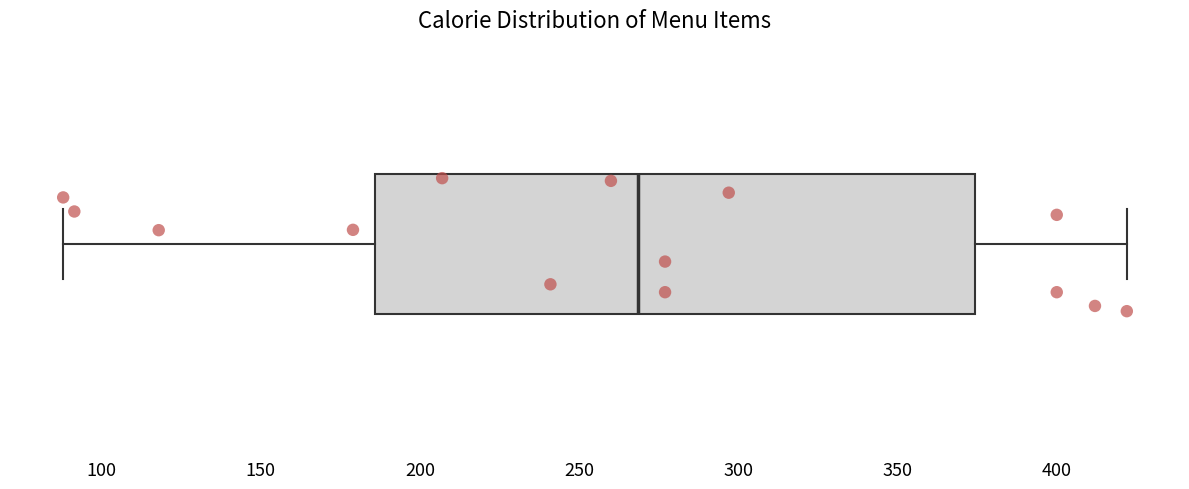

Transcribe this box plot: give where the median line is, the range the box spans, and where the two whiskers end, as read against the x-axis. The values are not printed on the chart, so give them approximately, as read against the axis.

median 270, box 185 to 375, whiskers 90 to 420